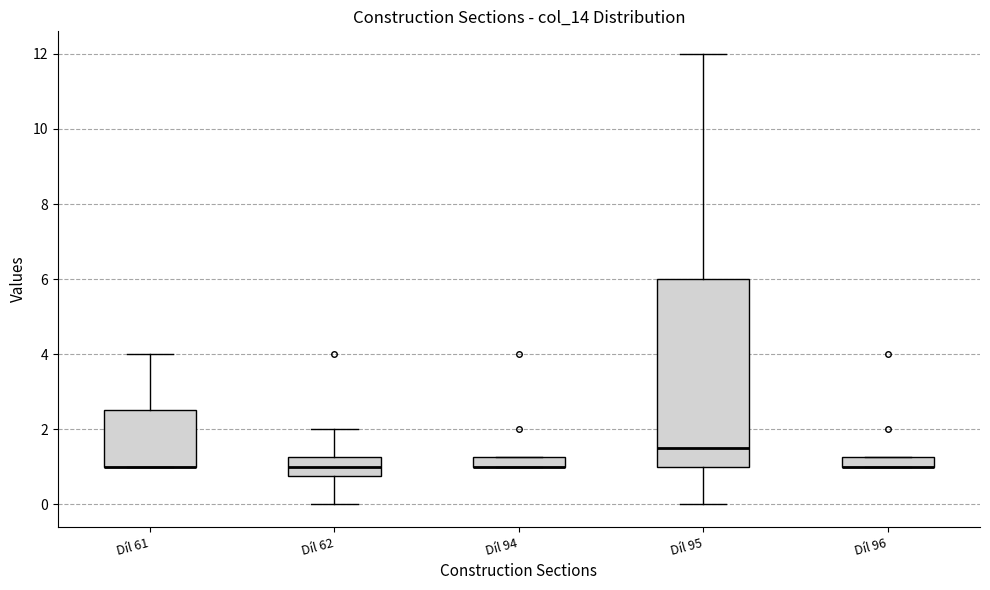

Where is the upper edge of the box for Díl 62 on the y-axis? The values are not printed on the chart, so give them approximately, as read against the axis.

1.2